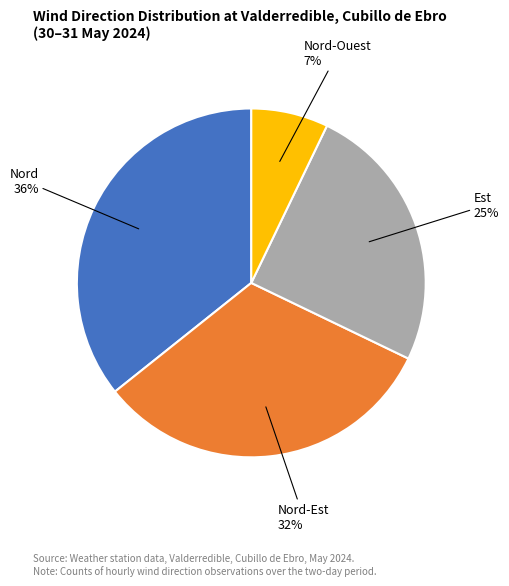

To the nearest percent, what is the combined percentage of Nord-Est and Est?

57%